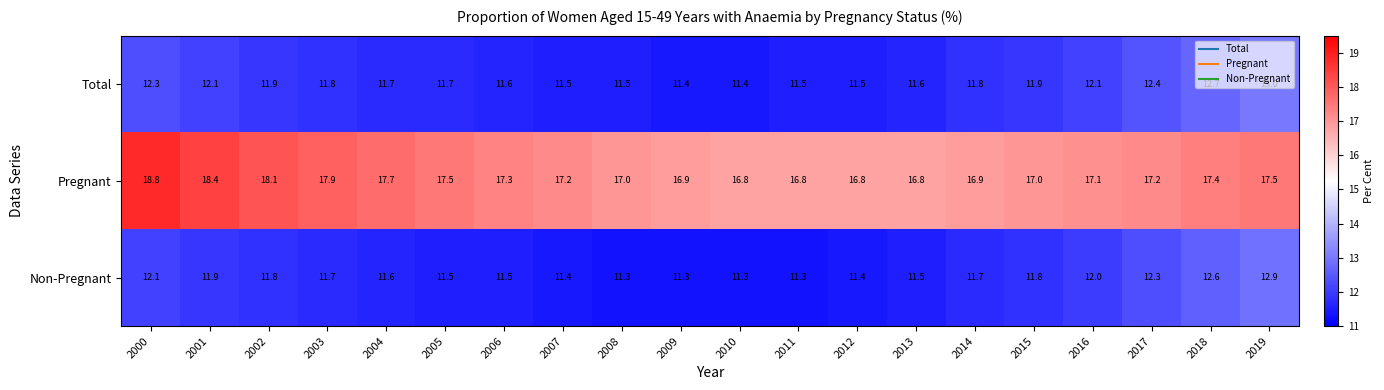

Which series has the largest total across all categories?

Pregnant